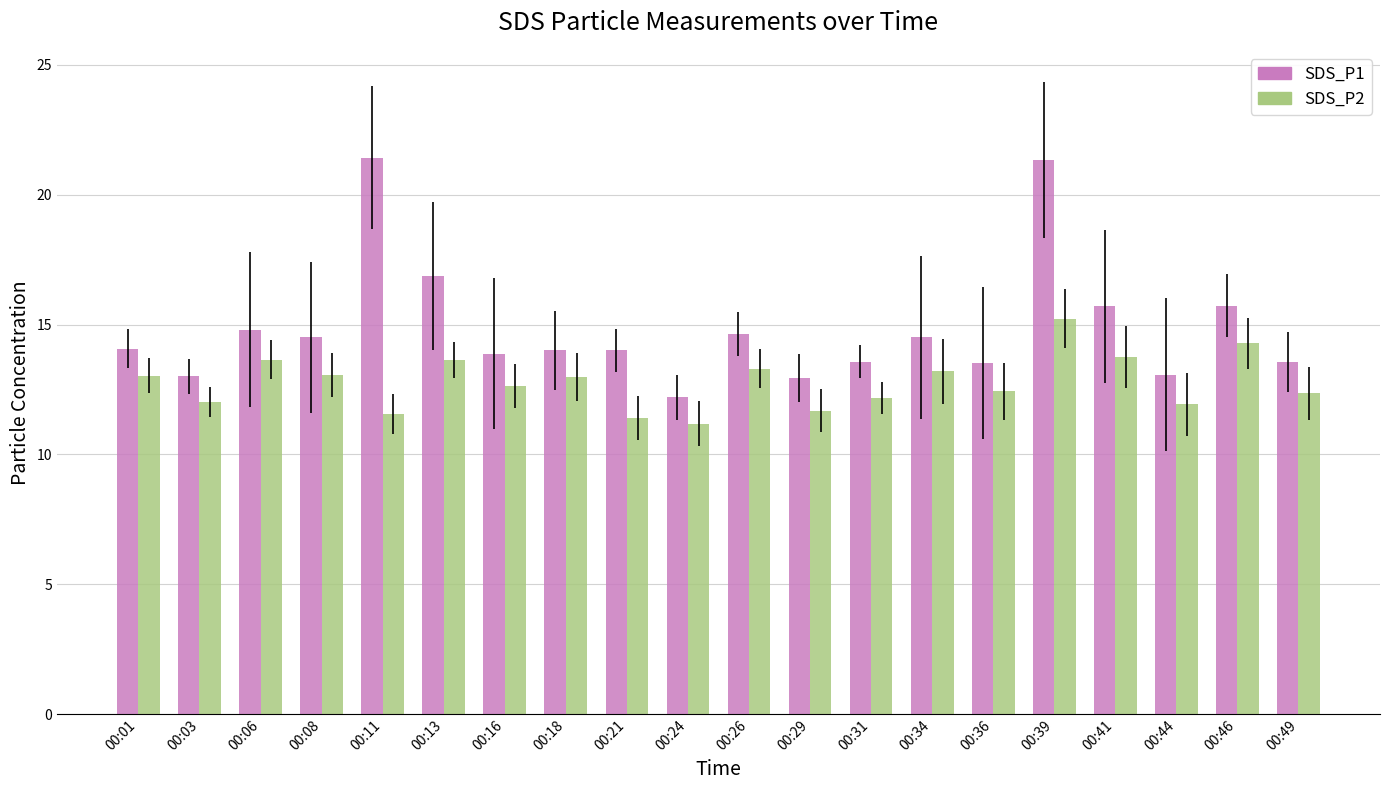

What is the total value across all series at 00:31?

25.8